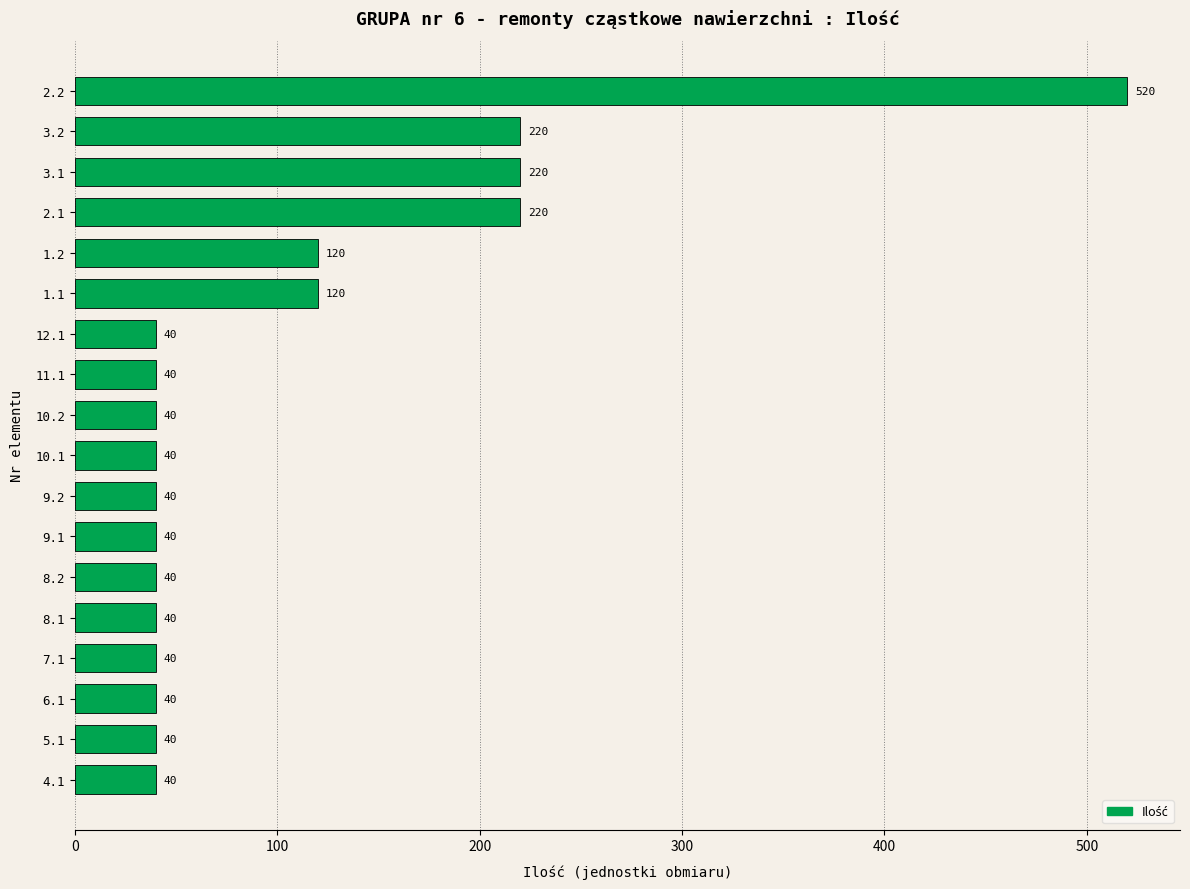

How many values are between 40 and 120?

14